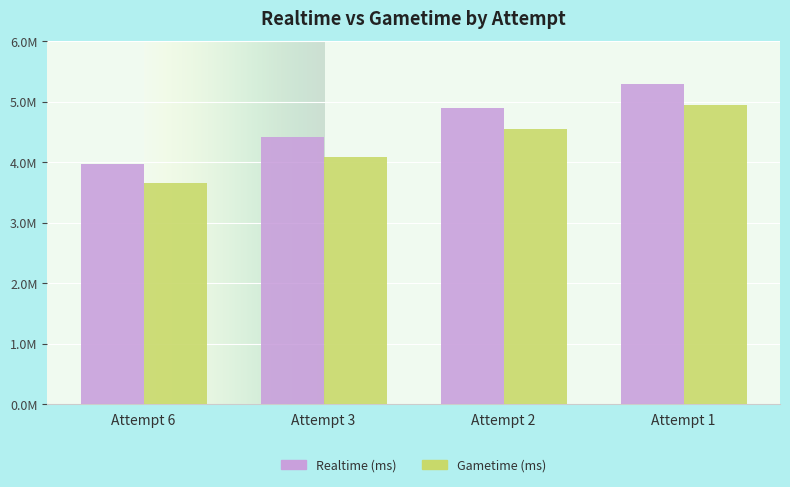

Is the value of Gametime (ms) at Attempt 6 greater than the value of Realtime (ms) at Attempt 2?

No